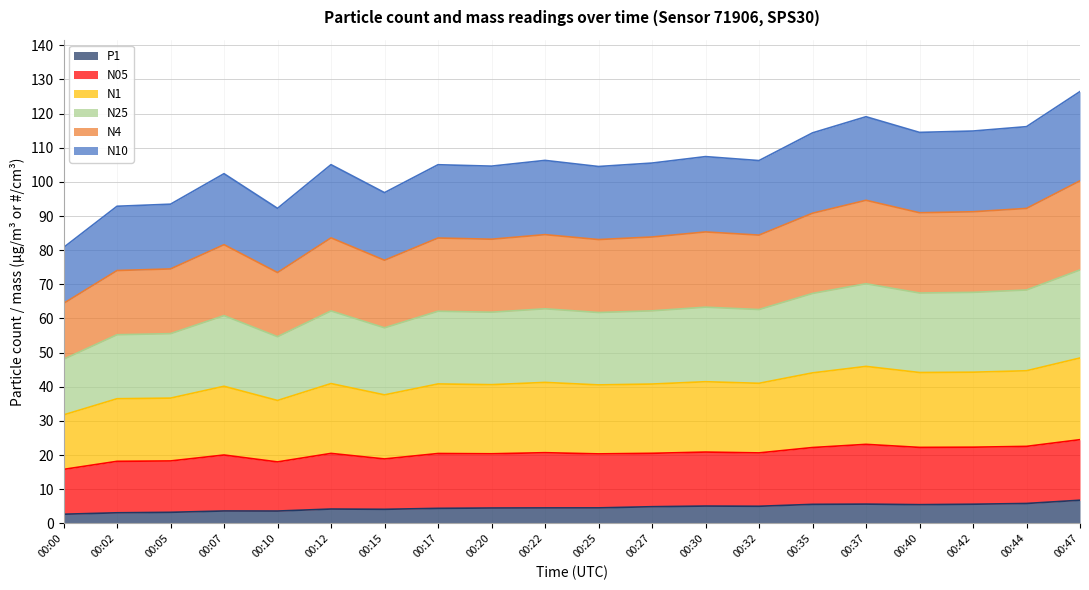

What is the value of the P1 point at the 9th from the left?

4.5